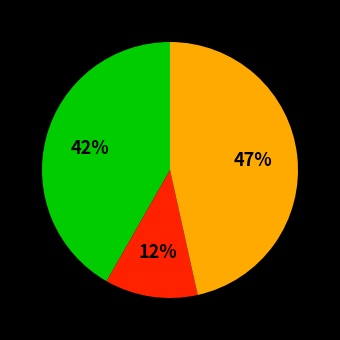

Is there a majority slice in this chart?

No